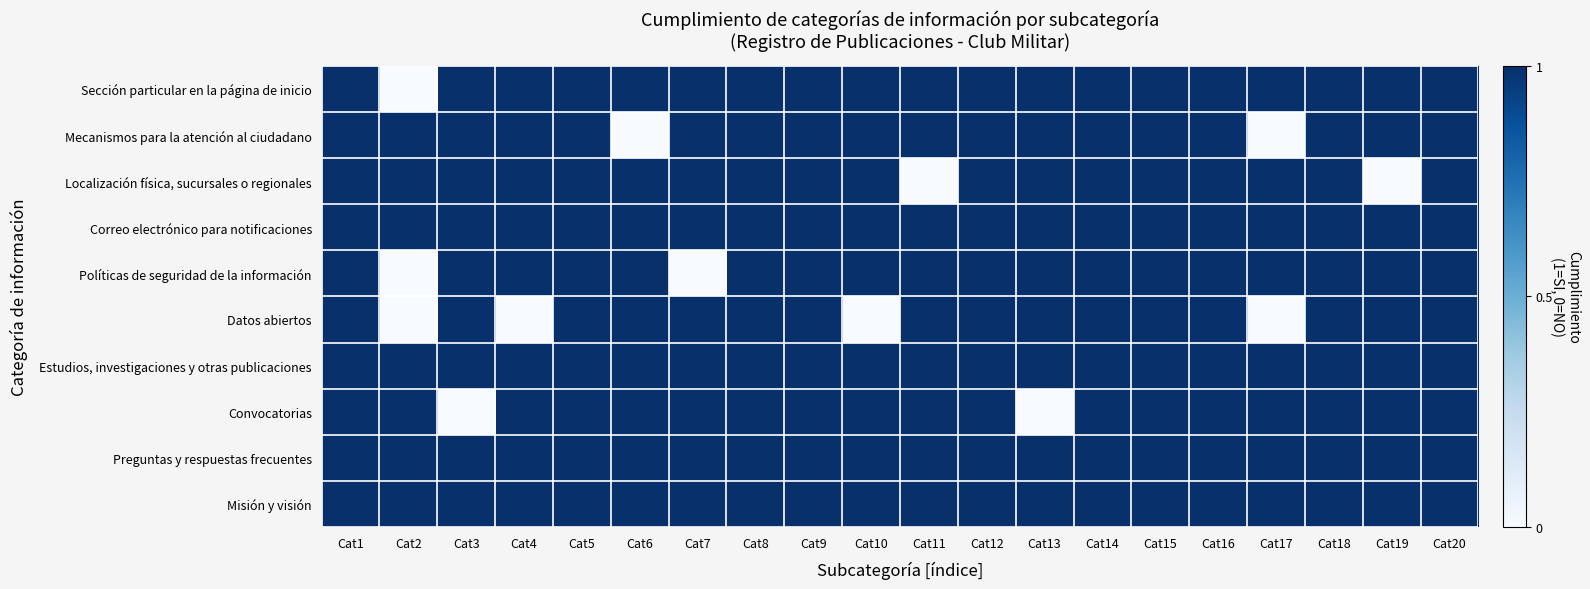

Rank the series by their maximum value, from highest to lowest.

Sección particular en la página de inicio, Mecanismos para la atención al ciudadano, Localización física, sucursales o regionales, Correo electrónico para notificaciones, Políticas de seguridad de la información, Datos abiertos, Estudios, investigaciones y otras publicaciones, Convocatorias, Preguntas y respuestas frecuentes, Misión y visión